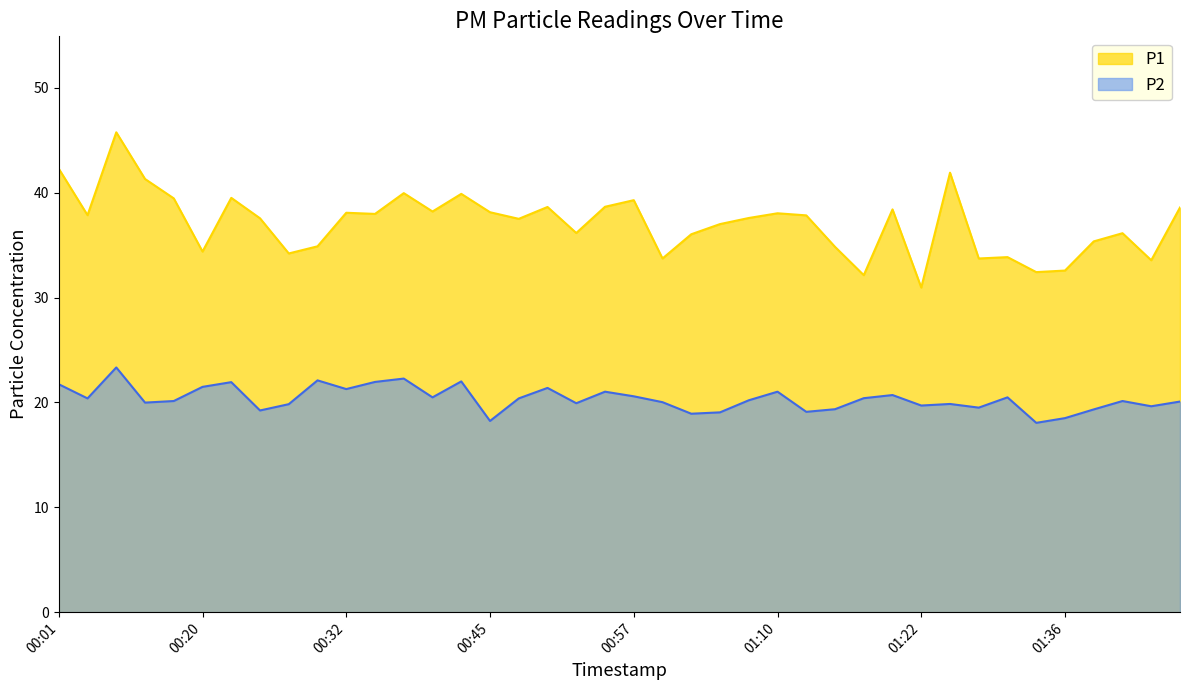

The value of P1 at 00:52 is 36.1. True or false?

True